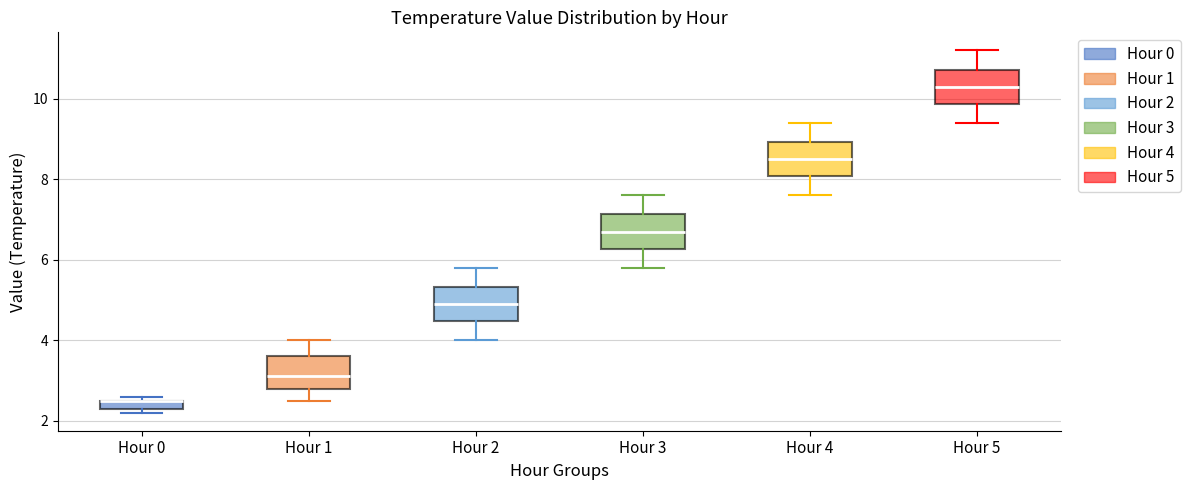

Where does the lower whisker of the box for Hour 1 end on the y-axis? The values are not printed on the chart, so give them approximately, as read against the axis.

2.6